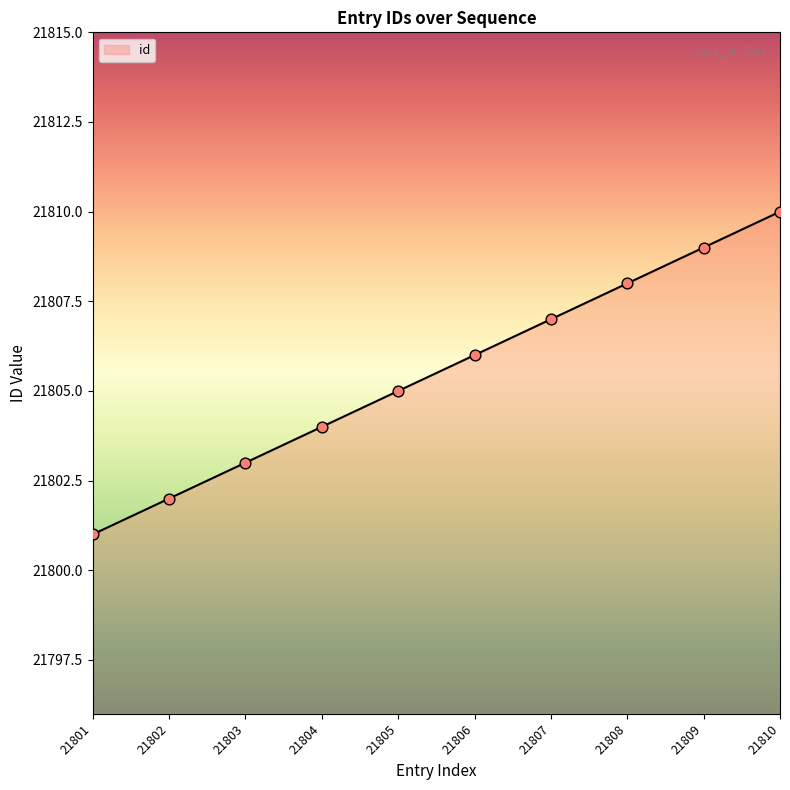

What is the ratio of the value at 21803 to the value at 21801?

1.0